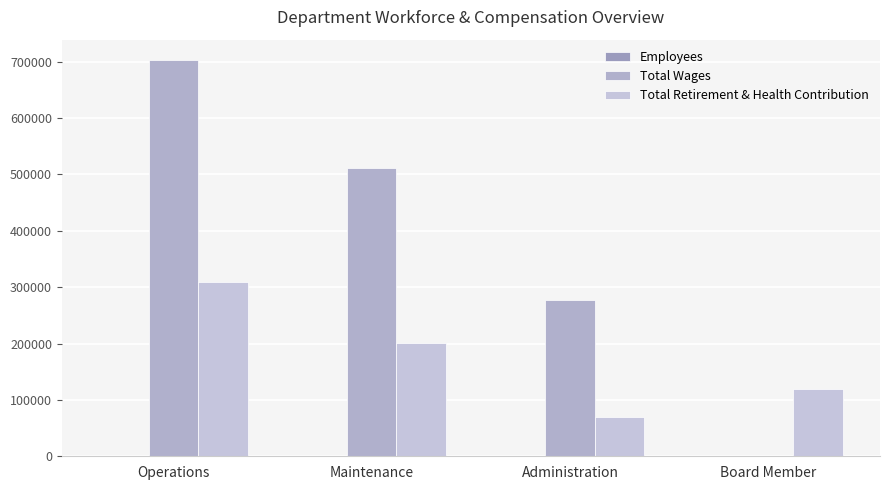

Count the number of categories in the chart.

4